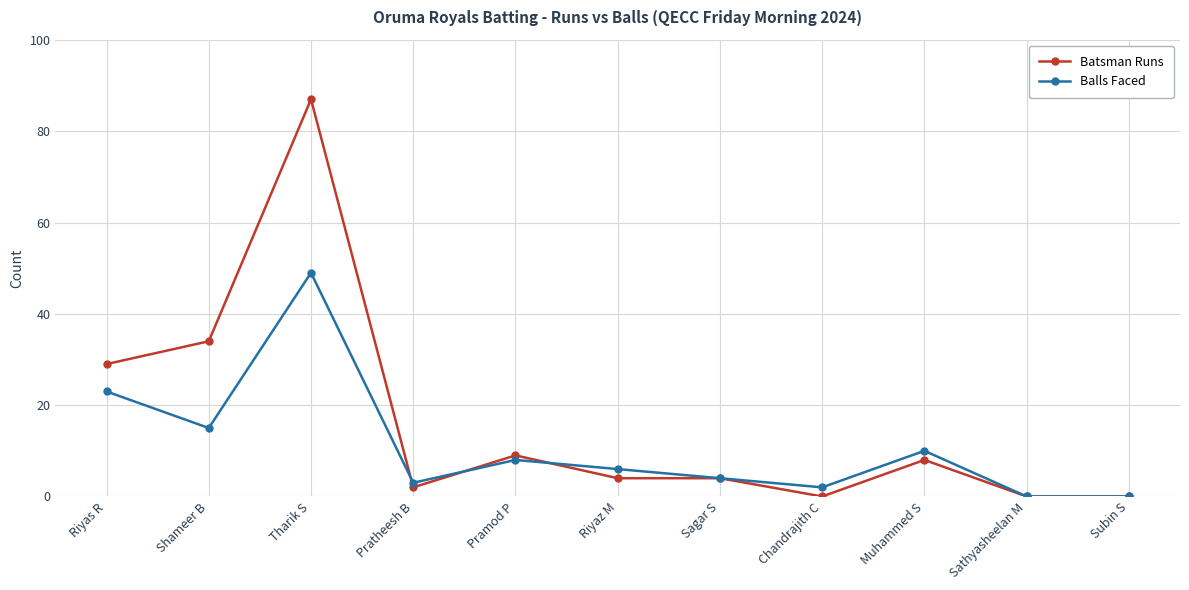

How many data points does each series have?

11